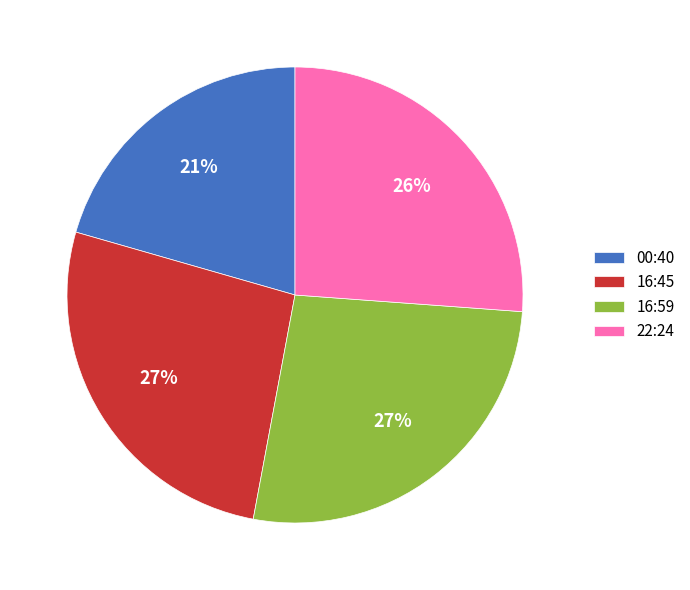

To the nearest percent, what is the difference between the largest and smallest slice percentages?

6%